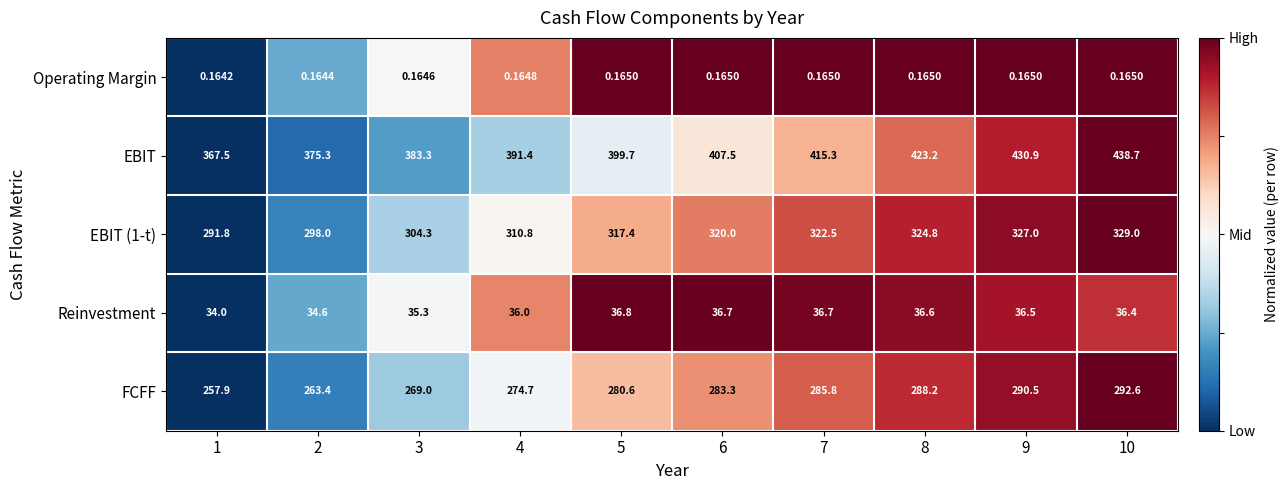

Is the value of Reinvestment at 8 greater than the value of EBIT (1-t) at 7?

No